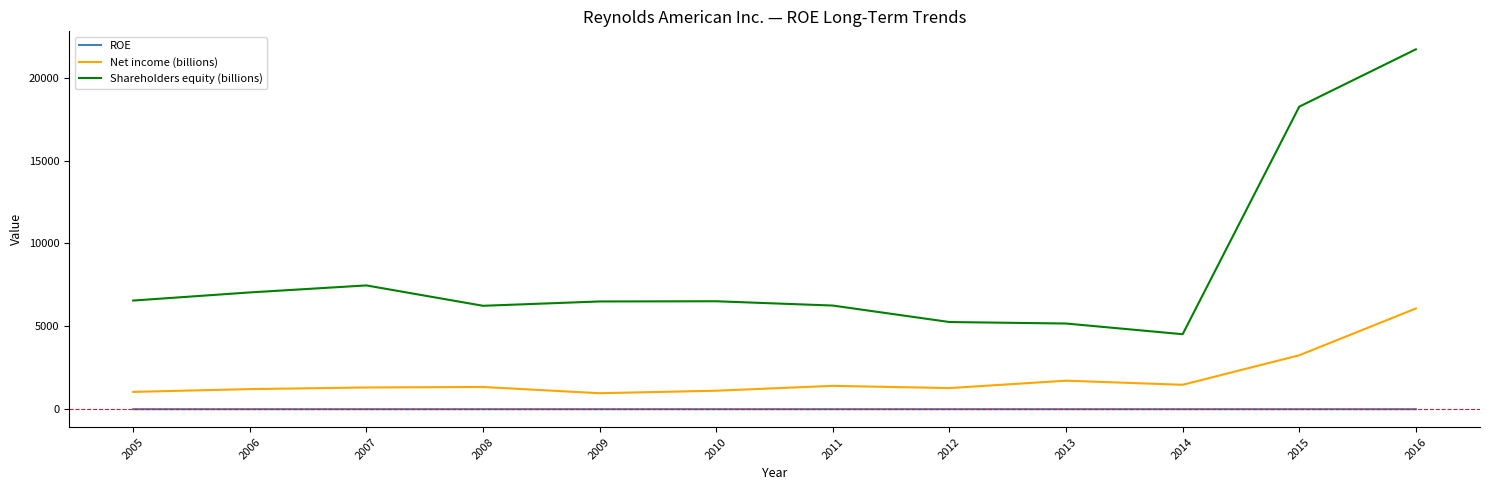

At which label is Shareholders equity (billions) closest to 13116?

2015